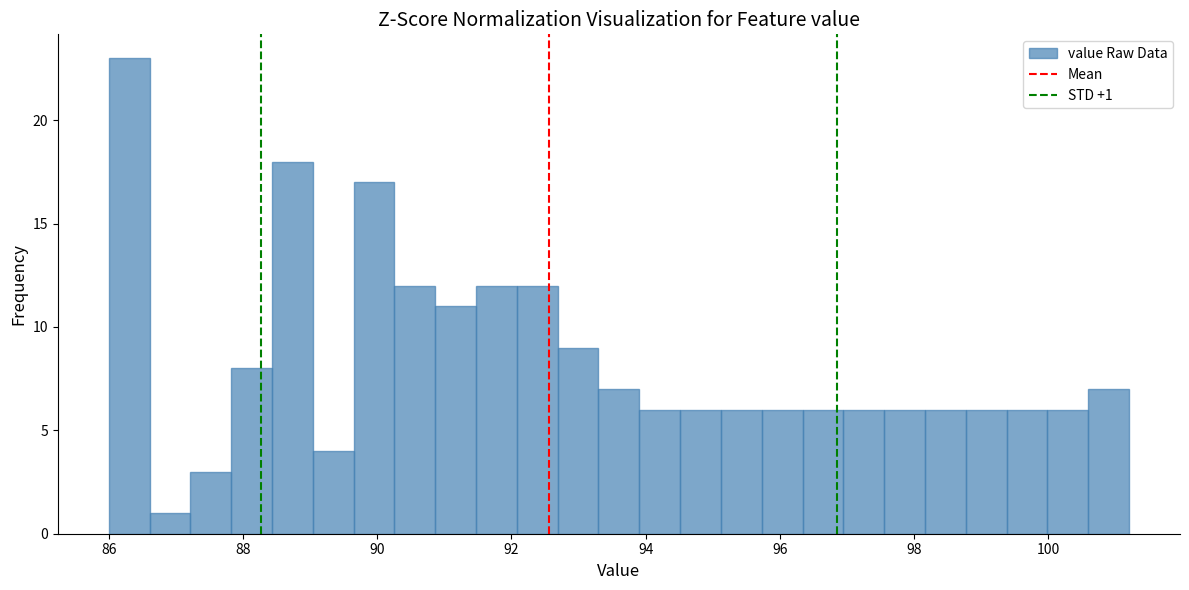

Read against the x-axis, roughly where is the centre of the tallest bar?

86.4